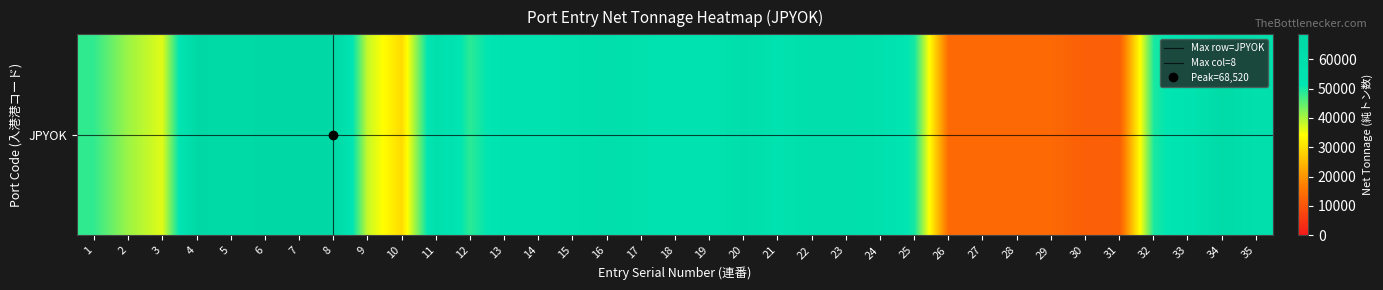

What is the minimum value shown in the chart?

11808